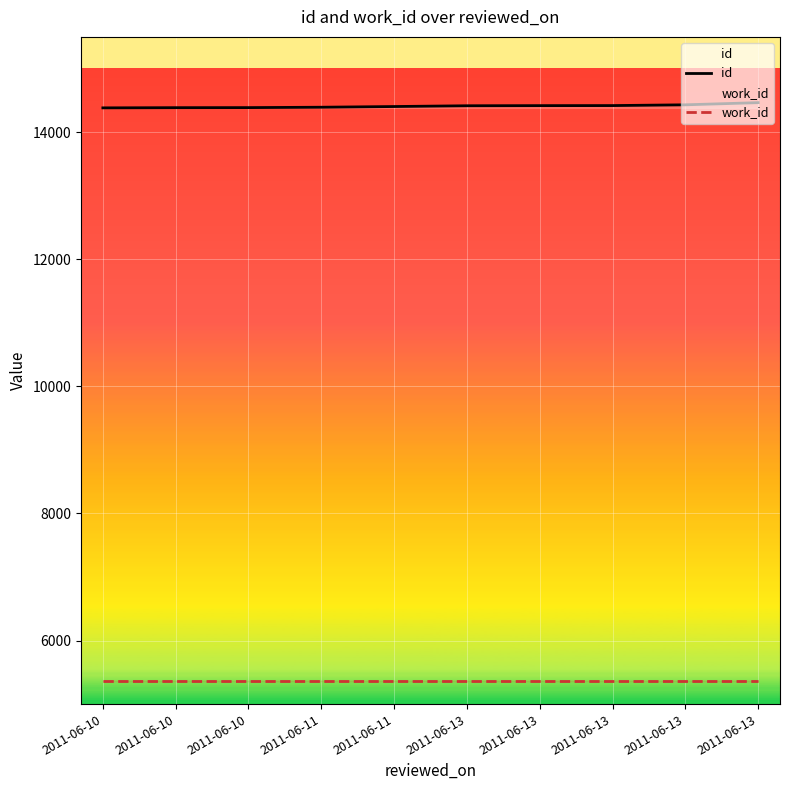

What is the sum of the id values at 2011-06-13 and 2011-06-10?

28802